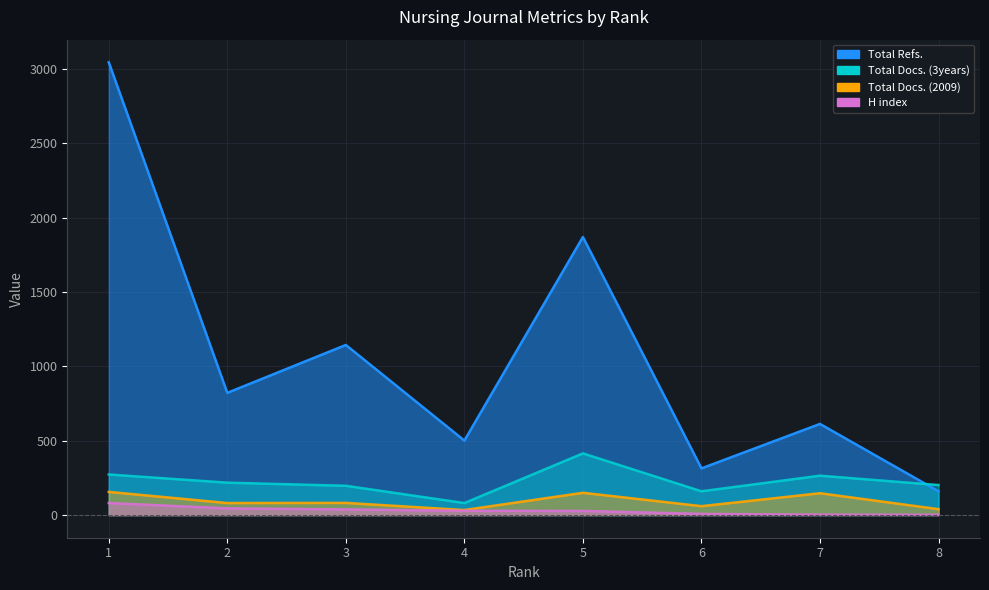

Reading left to right, list all the values displayed in this chart.

H index: 81	45	38	29	28	8	3	2
Total Docs. (2009): 156	81	82	34	150	60	147	40
Total Docs. (3years): 273	218	197	81	415	160	265	202
Total Refs.: 3045	822	1144	501	1870	314	613	160